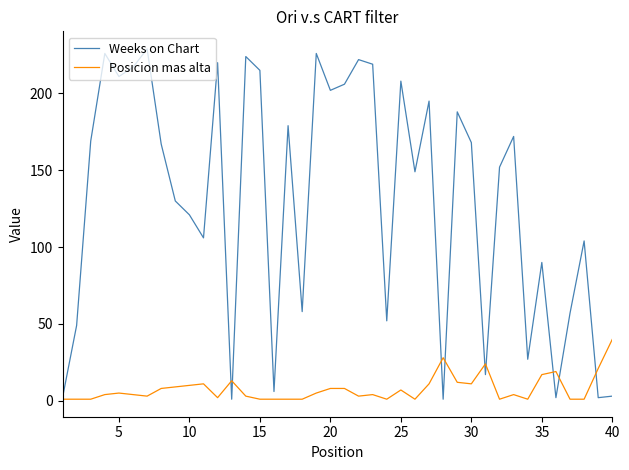

How many lines are shown in the chart?

2